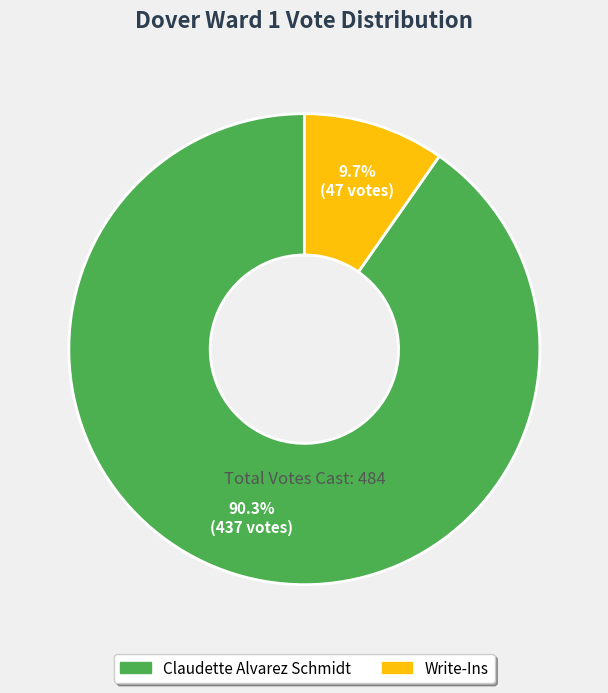

What percentage do Claudette Alvarez Schmidt and Write-Ins together represent?

100.0%